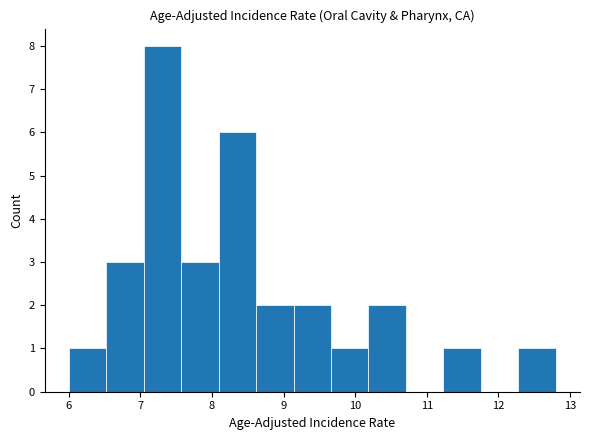

Which range on the x-axis has the tallest bar?

7.0 to 7.6